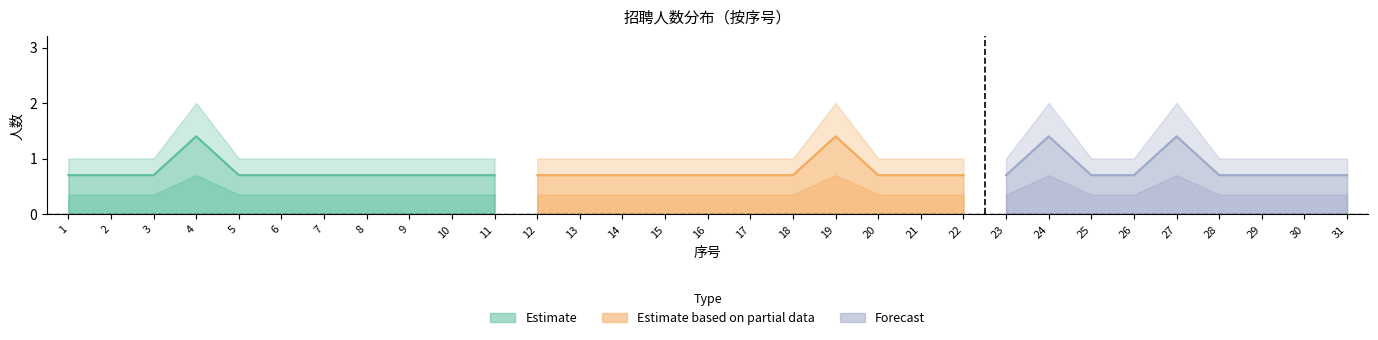

At which label is the value closest to 1?

1